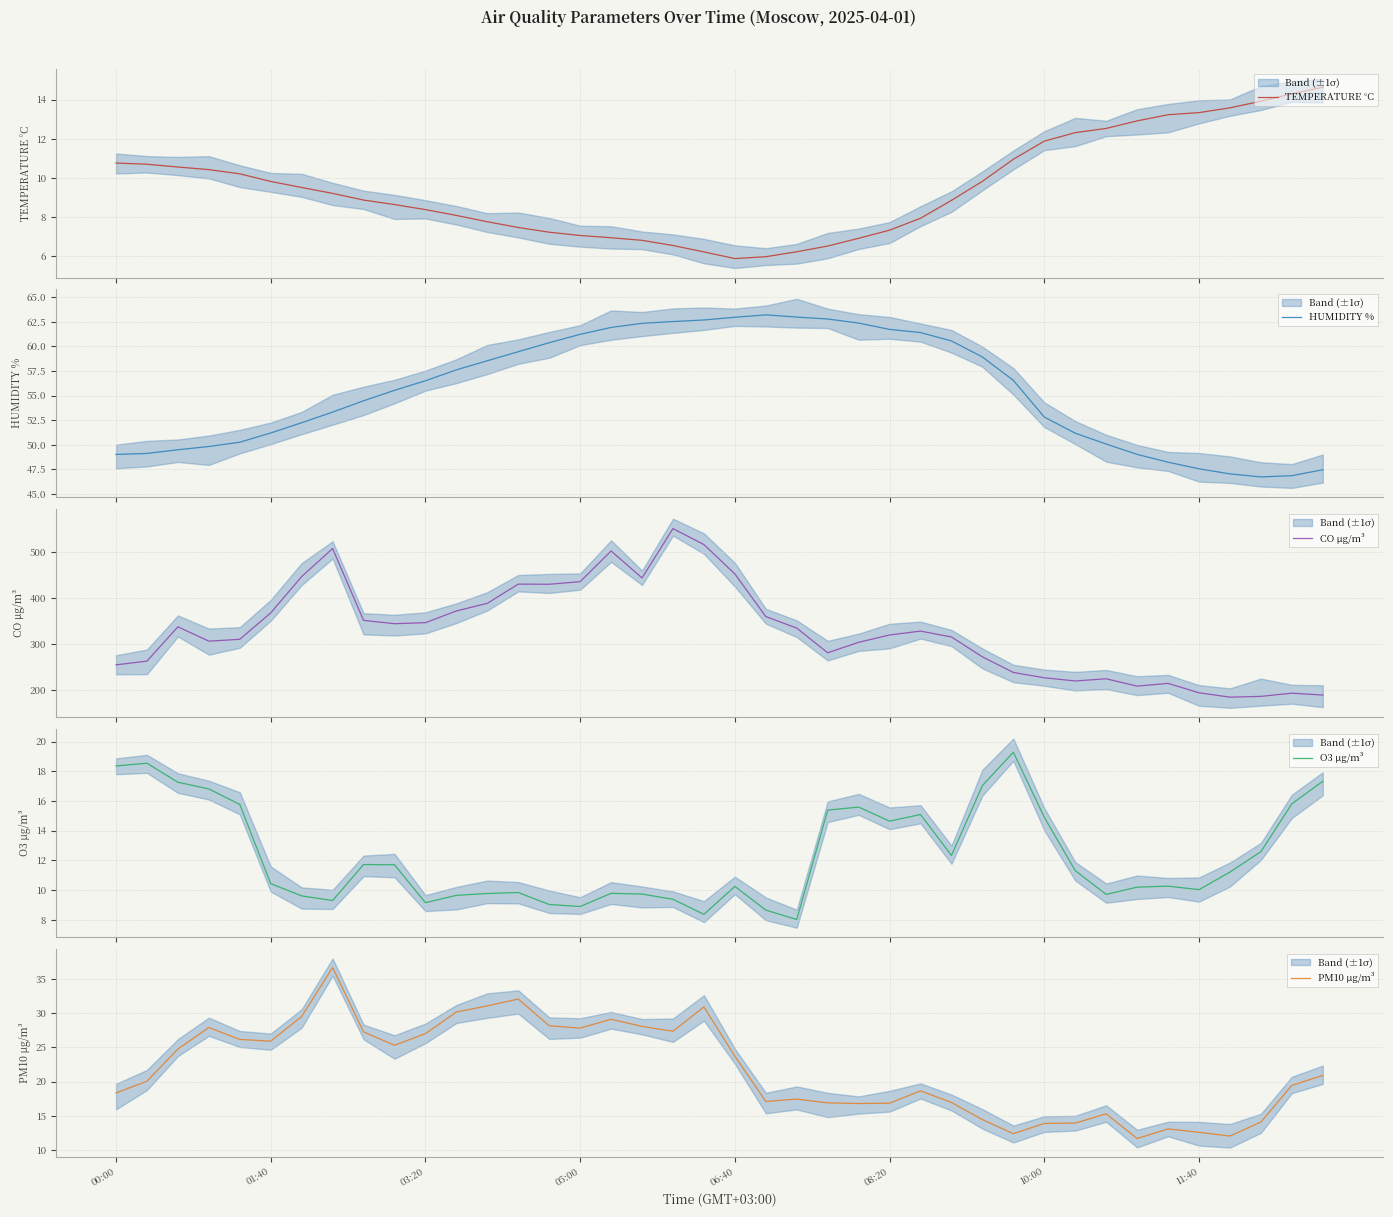

What is the value of the HUMIDITY % point at the 28th from the left?

60.6